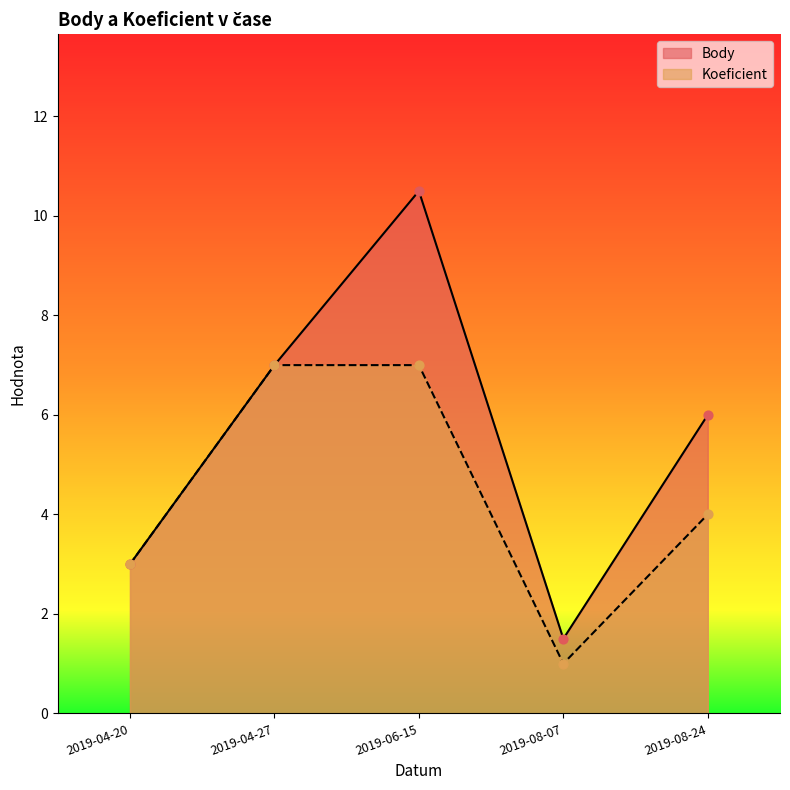

Is the value of Koeficient at 2019-08-07 greater than the value of Body at 2019-08-24?

No